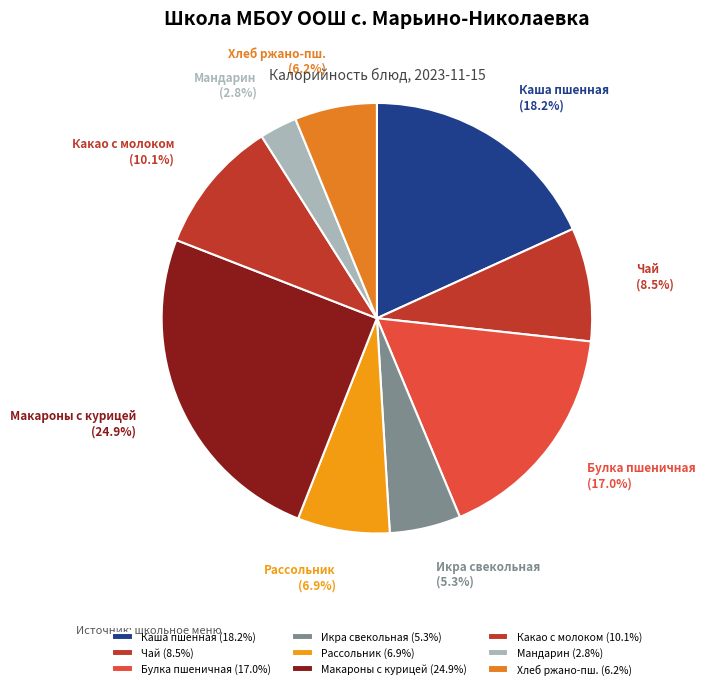

Does Мандарин (2.8%) account for over 50% of the chart?

No